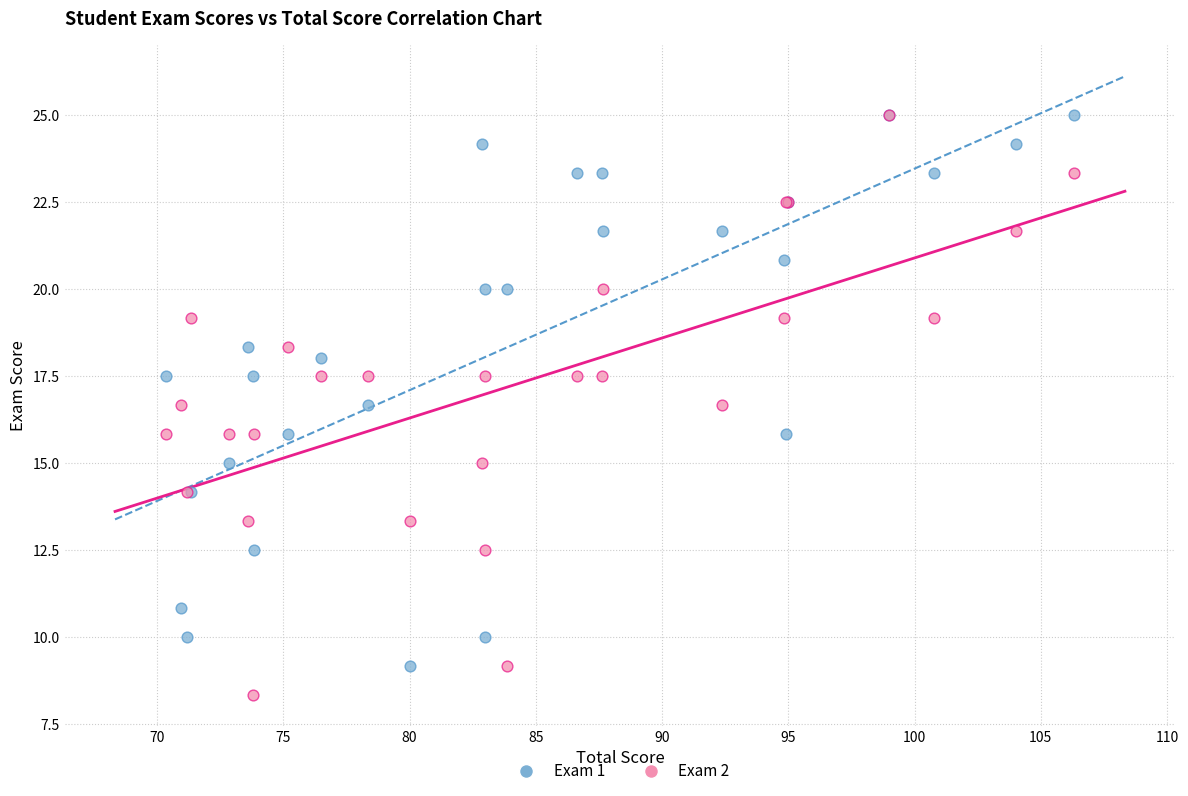

Which series has the largest Y range (max minus min)?

Exam 2